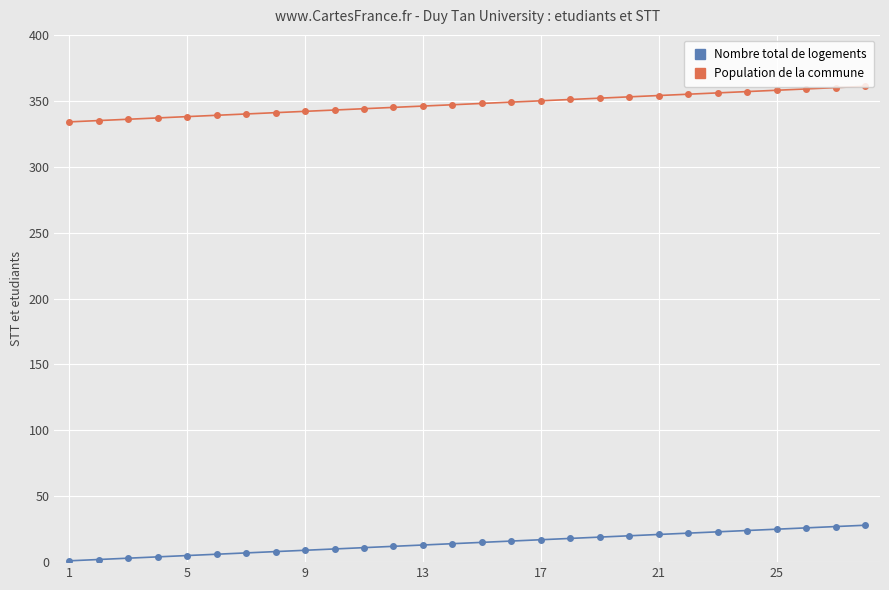

List the series in order of their overall mean, highest first.

Population de la commune, Nombre total de logements